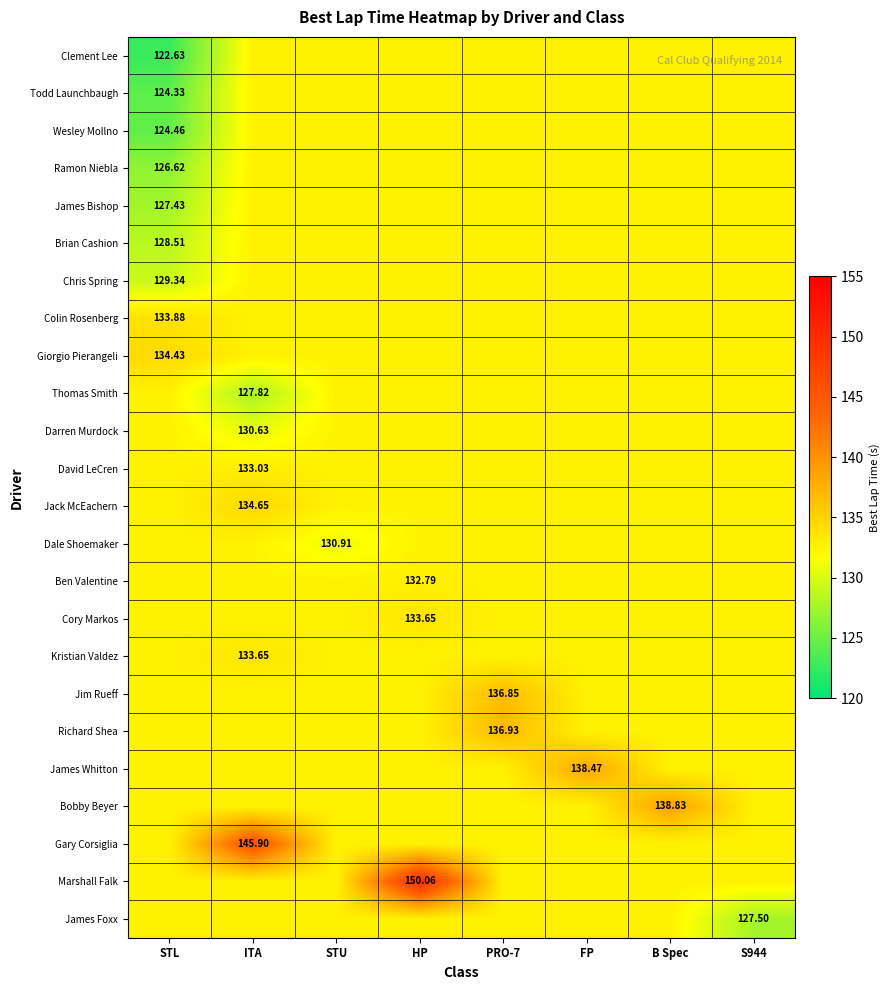

How many values in the Thomas Smith series are below 132?

1